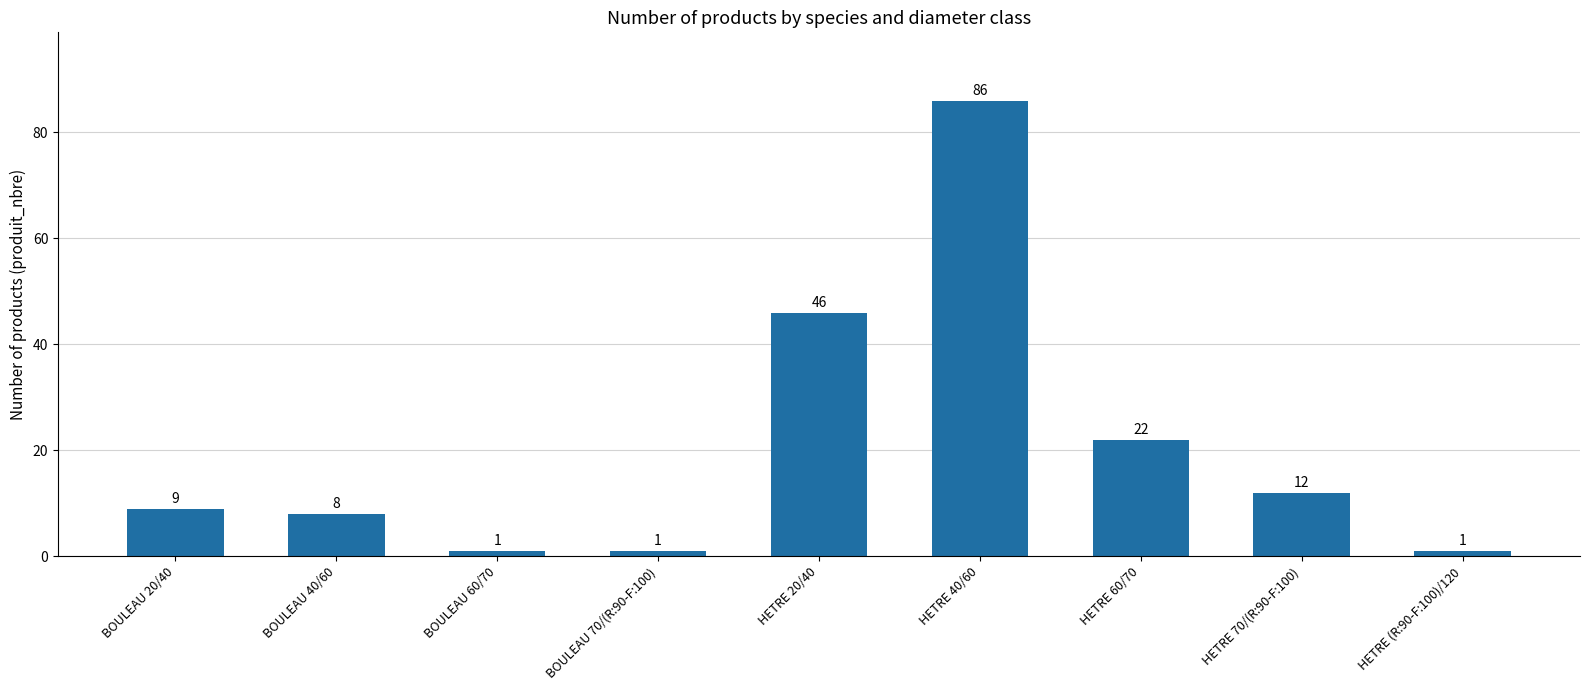

What is the greatest value displayed?

86